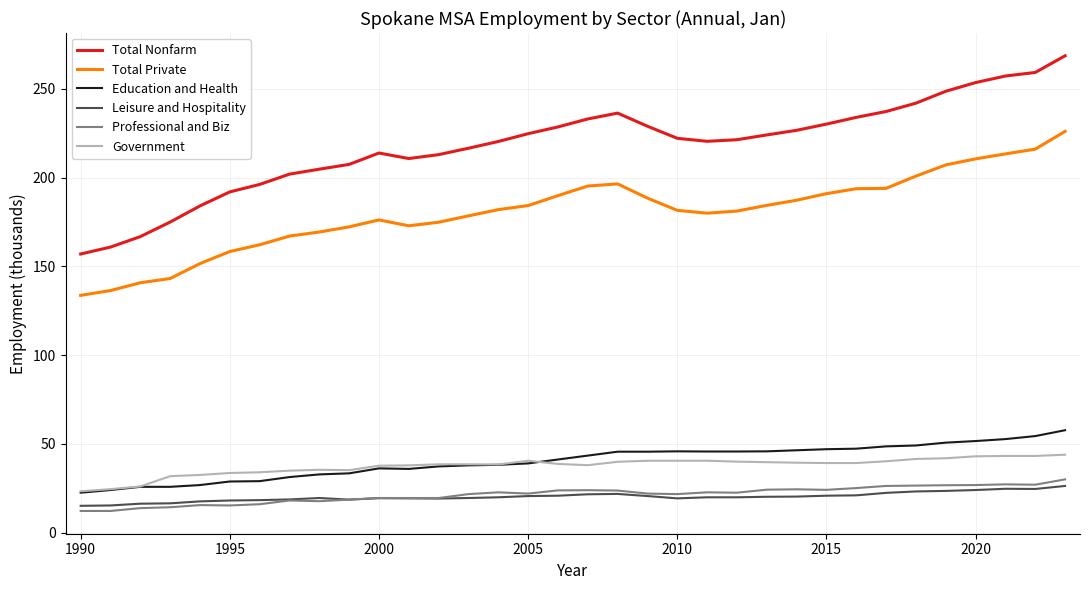

Which series has the widest spread of values?

Total Nonfarm